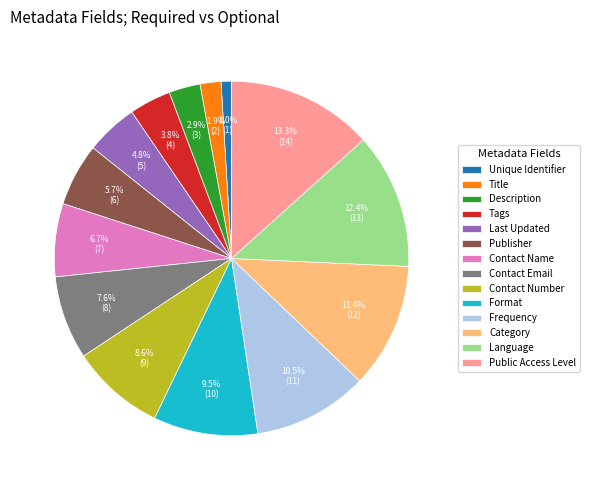

Which category has the smallest portion of the pie?

Unique Identifier